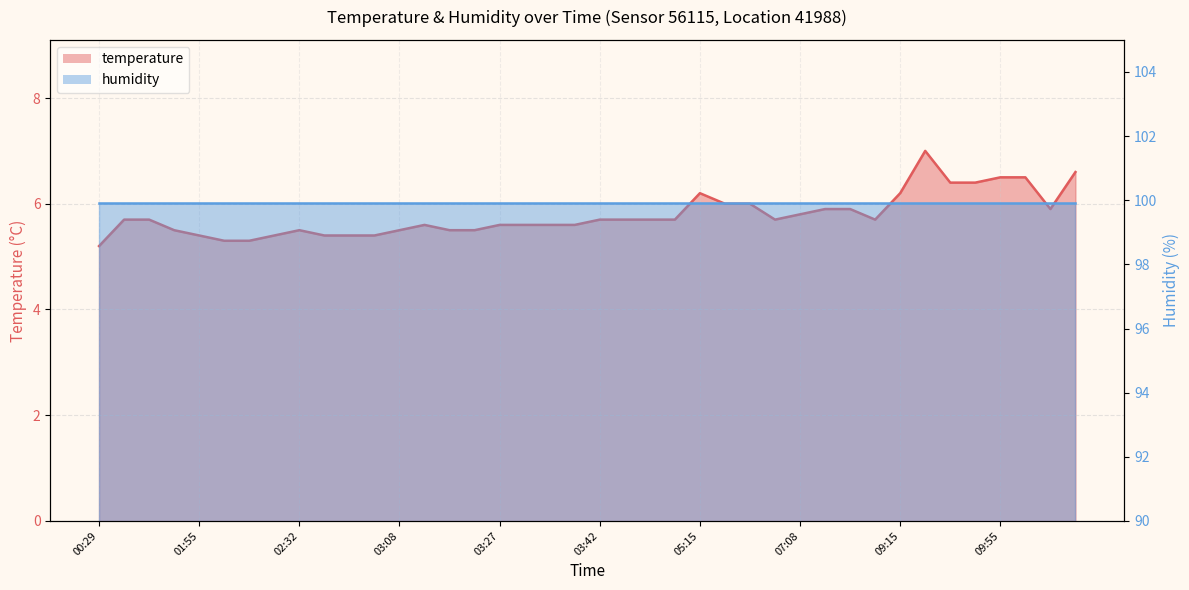

What is the sum of all values?

231.2